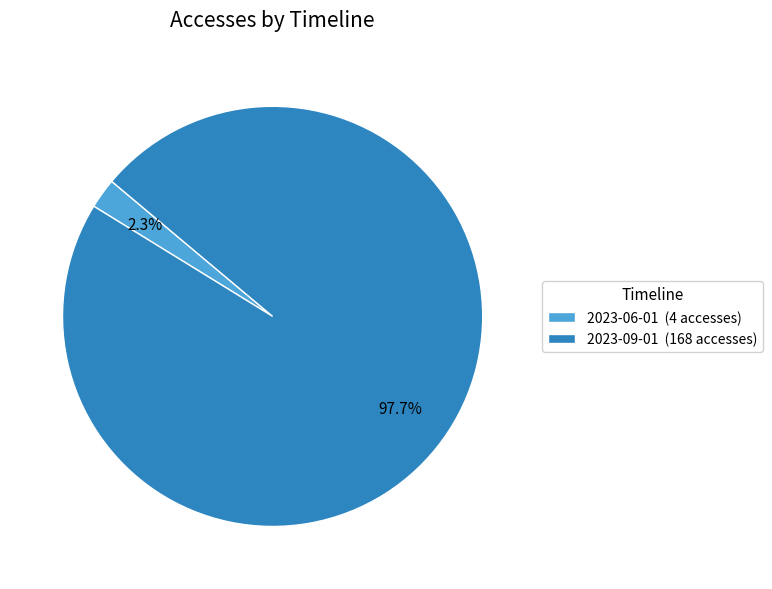

Rank the categories by value from lowest to highest.

2023-06-01 (4 accesses), 2023-09-01 (168 accesses)